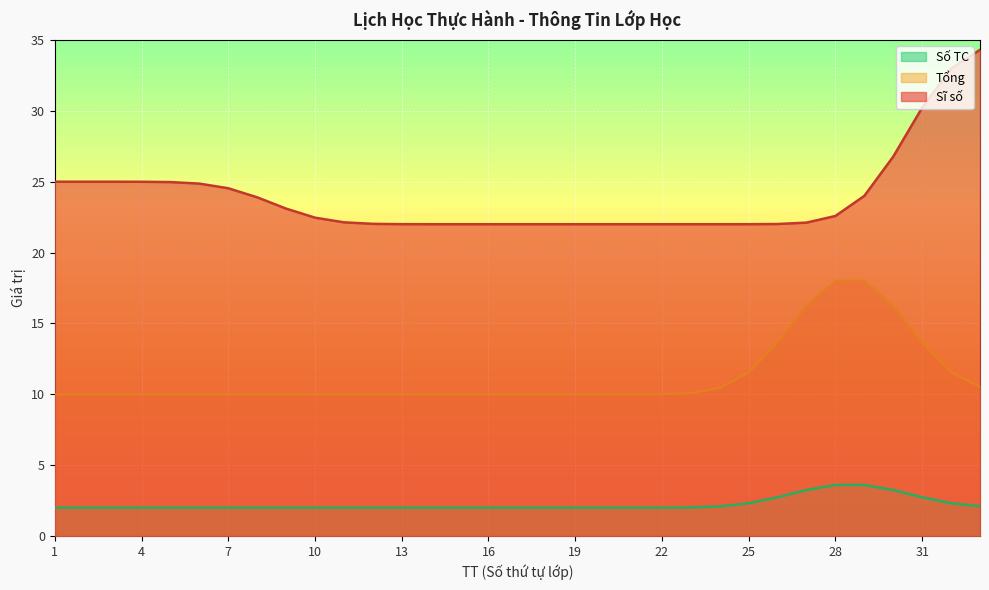

What is the sum of the Tổng values at 22 and 5?

20